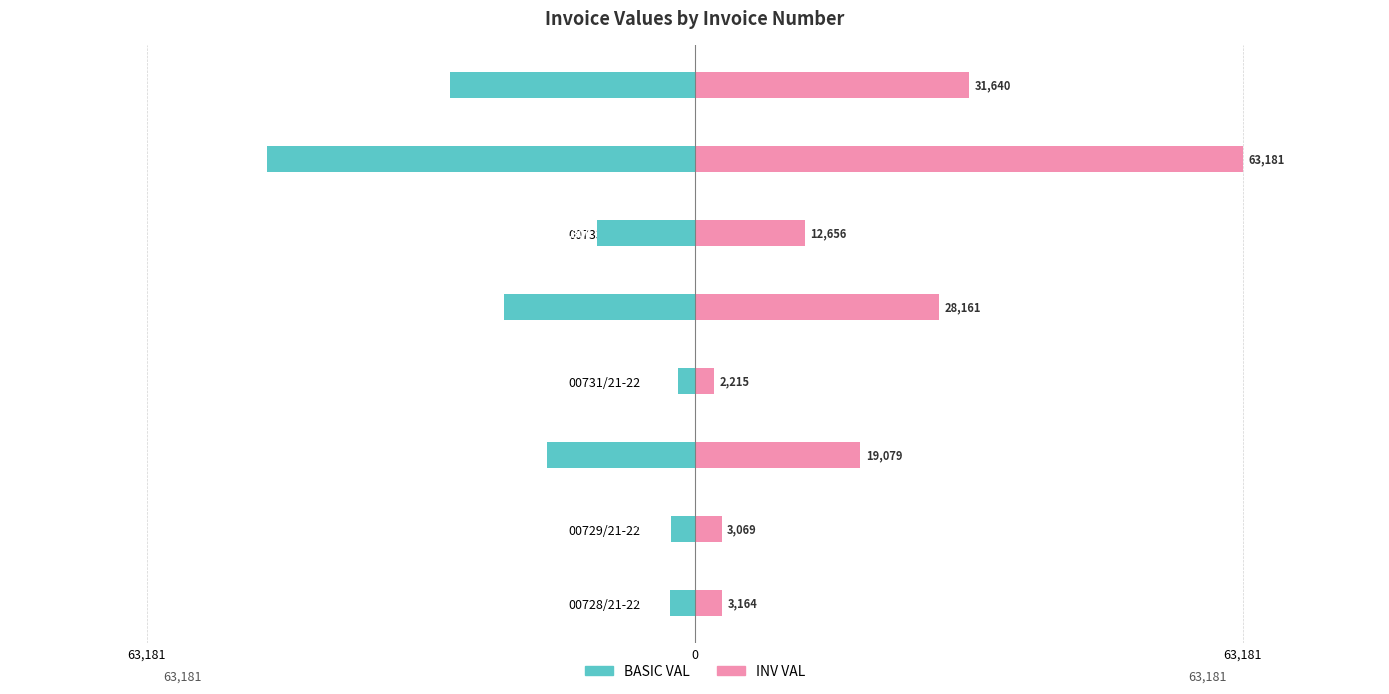

Are the bars grouped side by side (vs. stacked)?

Yes